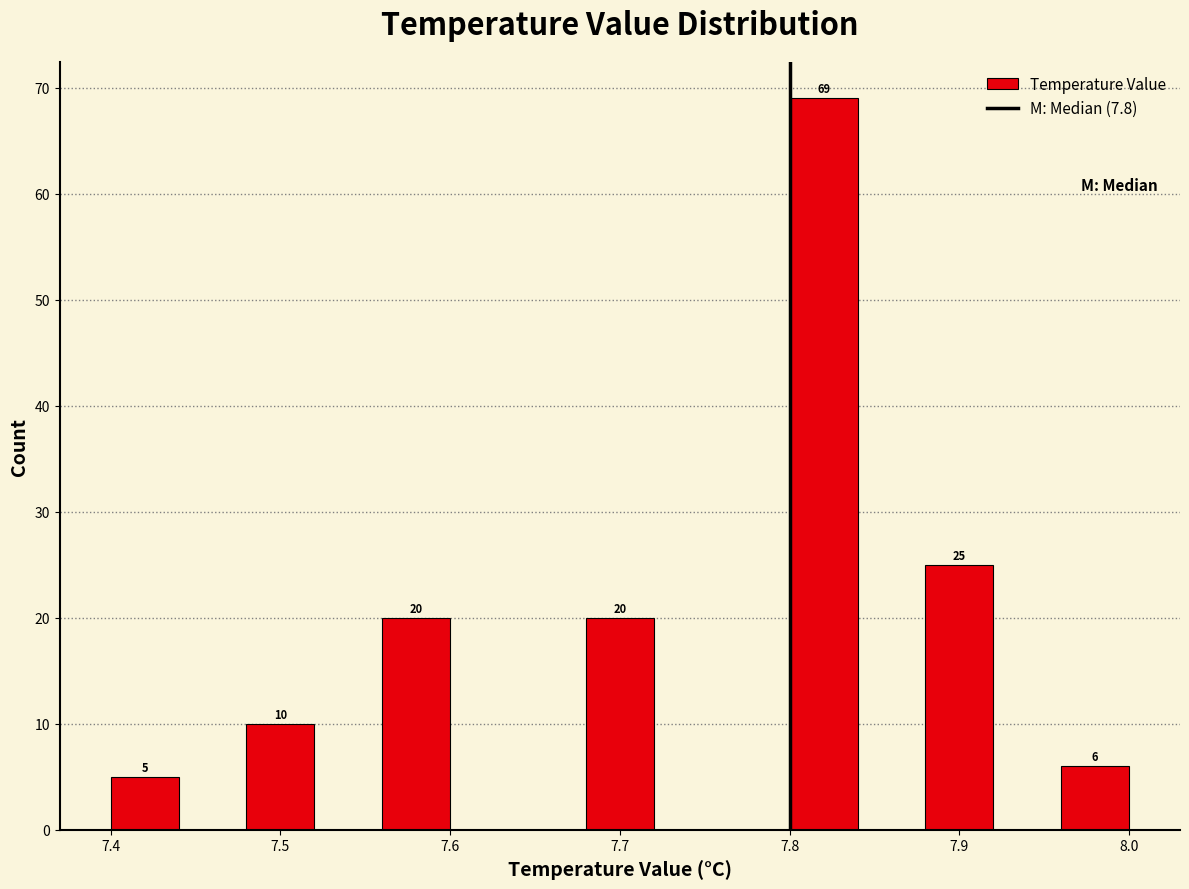

Which range on the x-axis has the tallest bar?

7.80 to 7.84